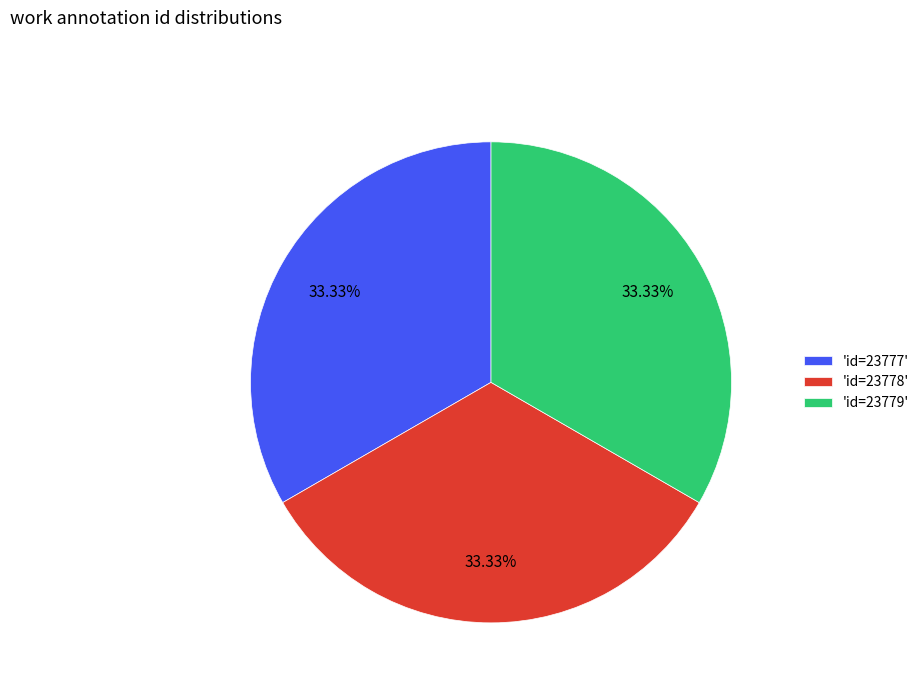

Is 'id=23777' the majority of the pie?

No